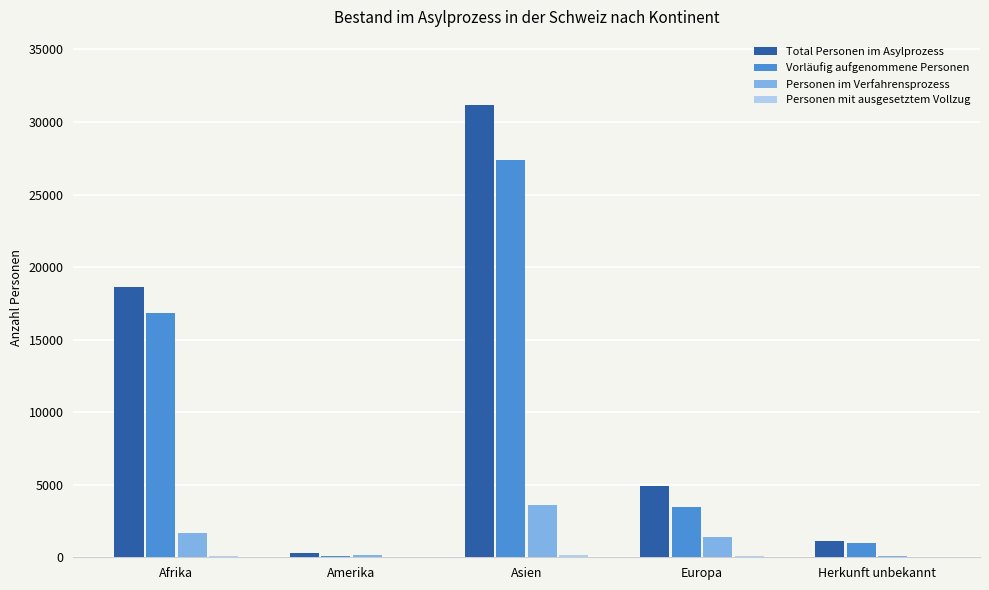

What is the sum of the Personen im Verfahrensprozess values at Asien and Herkunft unbekannt?

3665